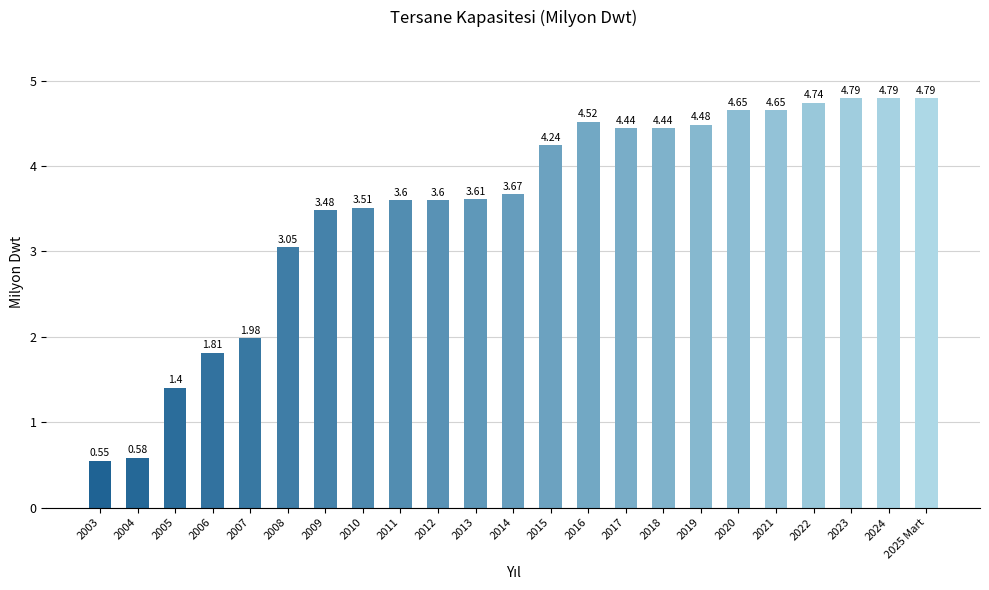

What is the sum of all values?

81.4